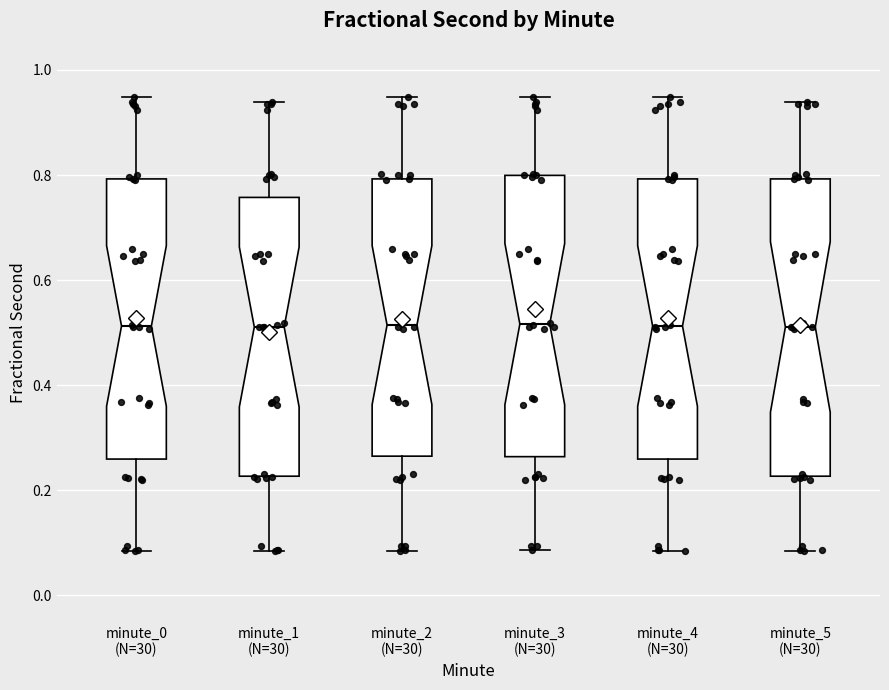

Where is the lower edge of the box for minute_1 (N=30) on the y-axis? The values are not printed on the chart, so give them approximately, as read against the axis.

0.22